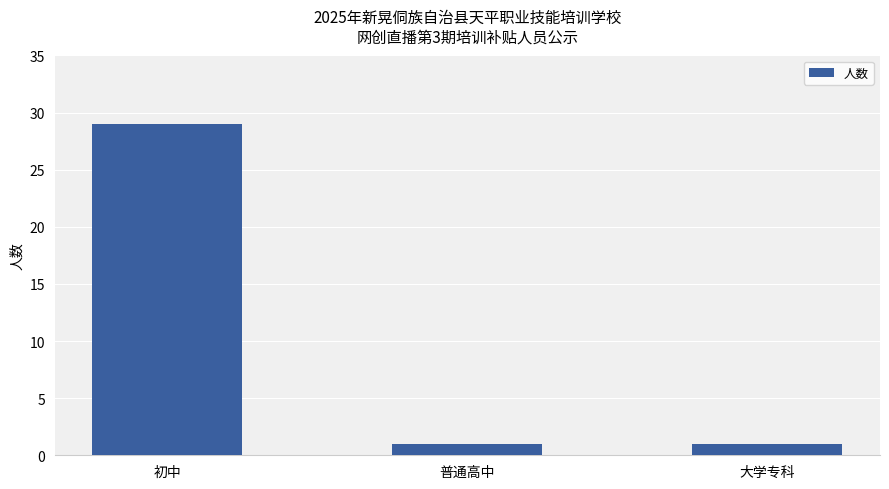

What is the sum of all values?

31